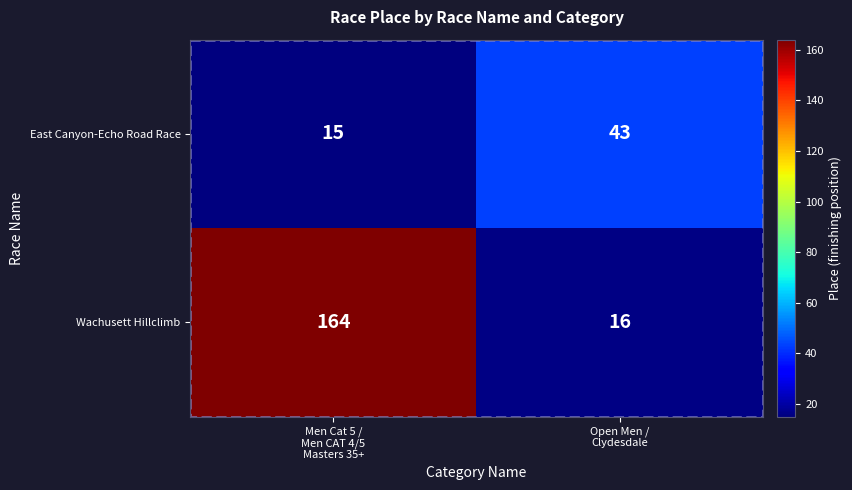

What is the total value across all series at Men Cat 5 /
Men CAT 4/5
Masters 35+?

179